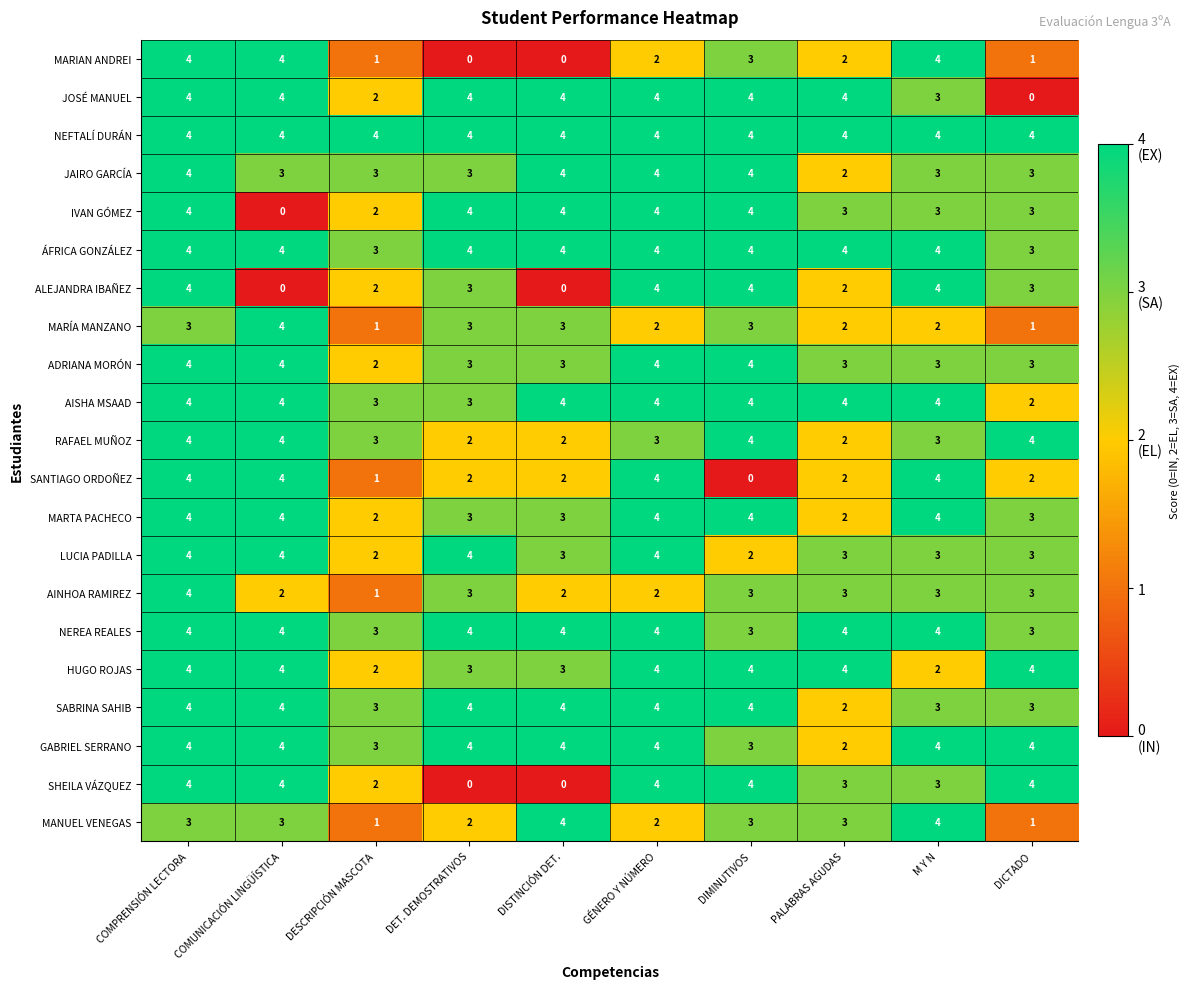

Which category has the lowest value in the AINHOA RAMIREZ series?

DESCRIPCIÓN MASCOTA